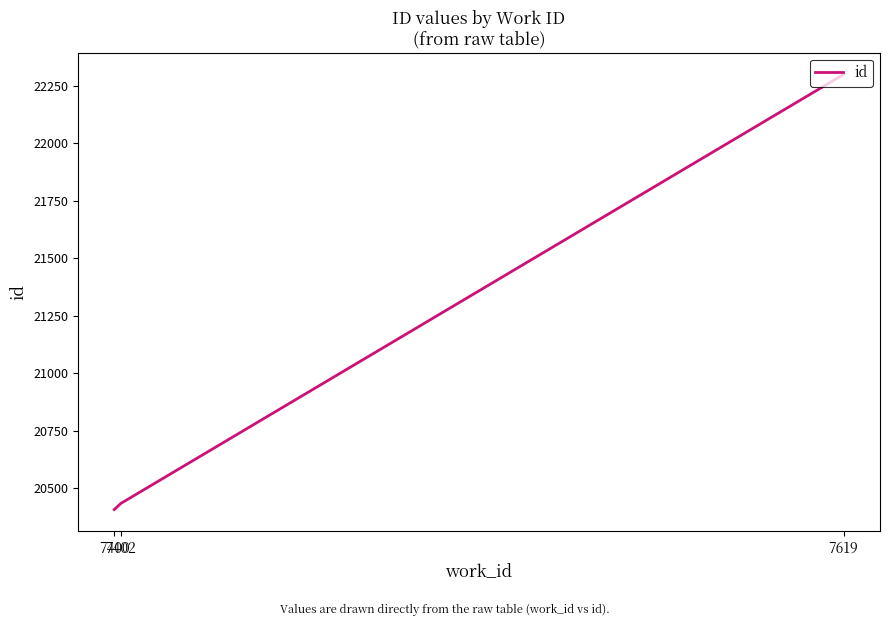

The value at 7619 is 36992. True or false?

False